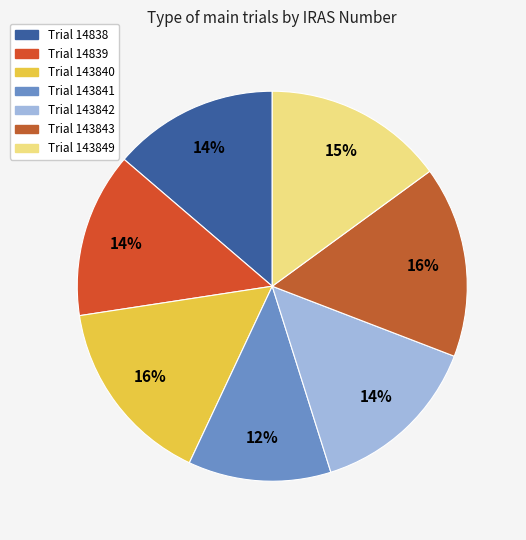

Which slice is the smallest?

Trial 143841